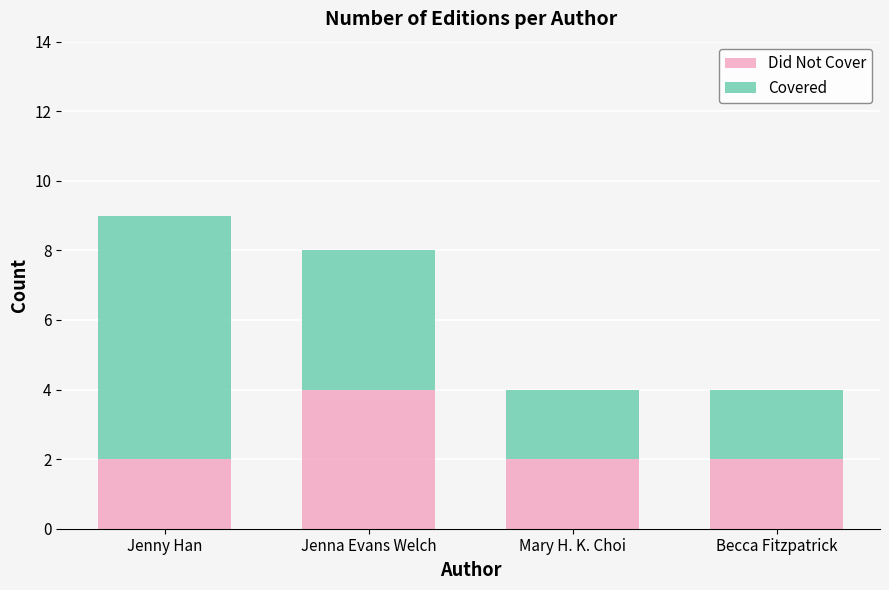

Reading left to right, what are the values for Did Not Cover?

2	4	2	2